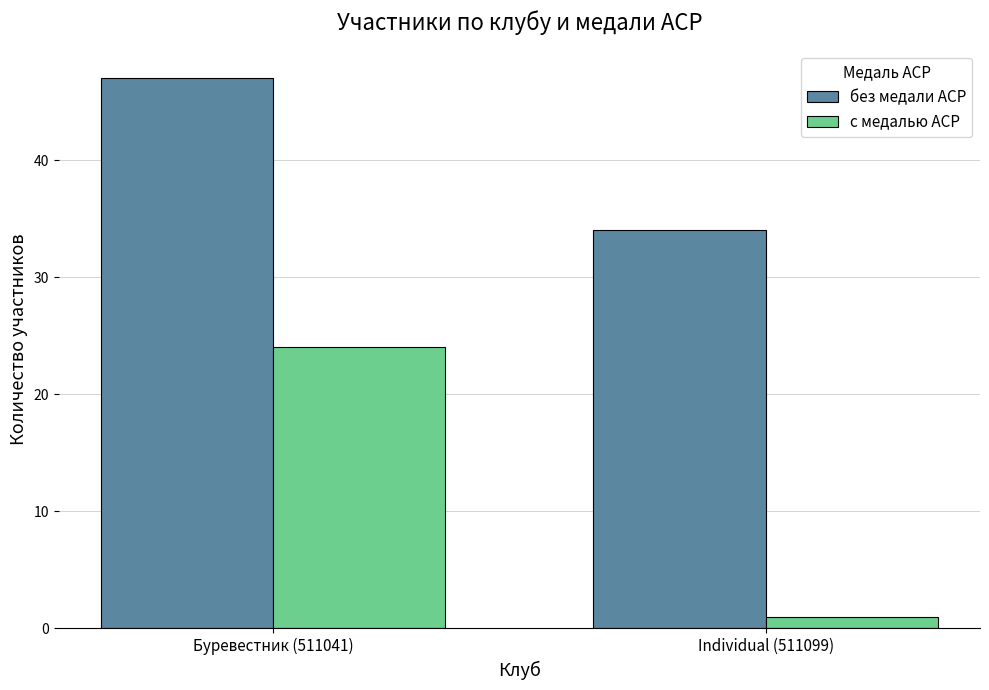

At which label does без медали ACP reach its peak?

Буревестник (511041)